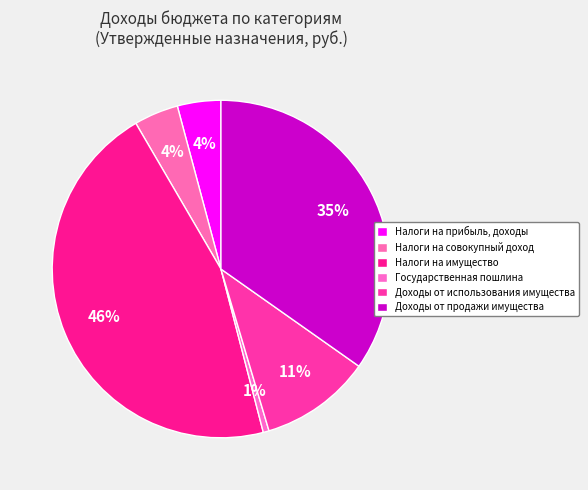

Rank the categories by value from highest to lowest.

Налоги на имущество, Доходы от продажи имущества, Доходы от использования имущества, Налоги на совокупный доход, Налоги на прибыль, доходы, Государственная пошлина